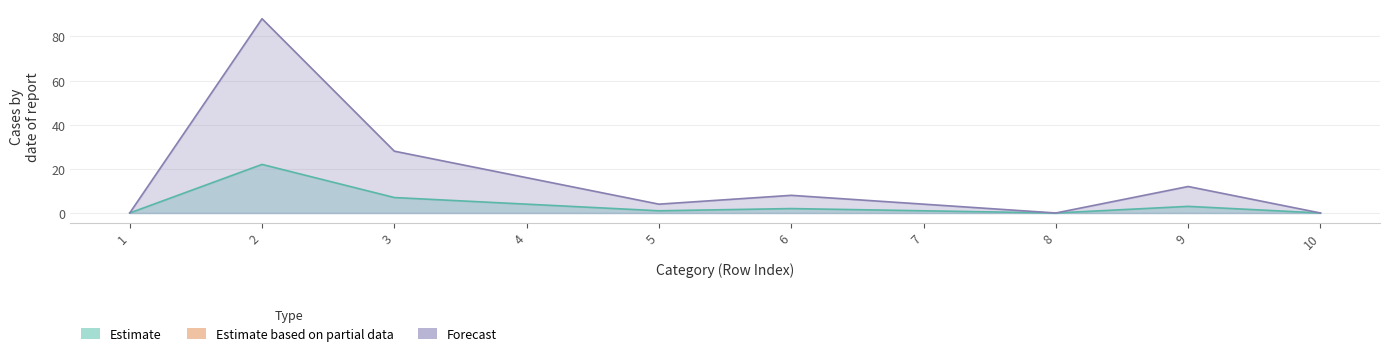

True or false: Forecast has more than 0 interior local peaks.

True